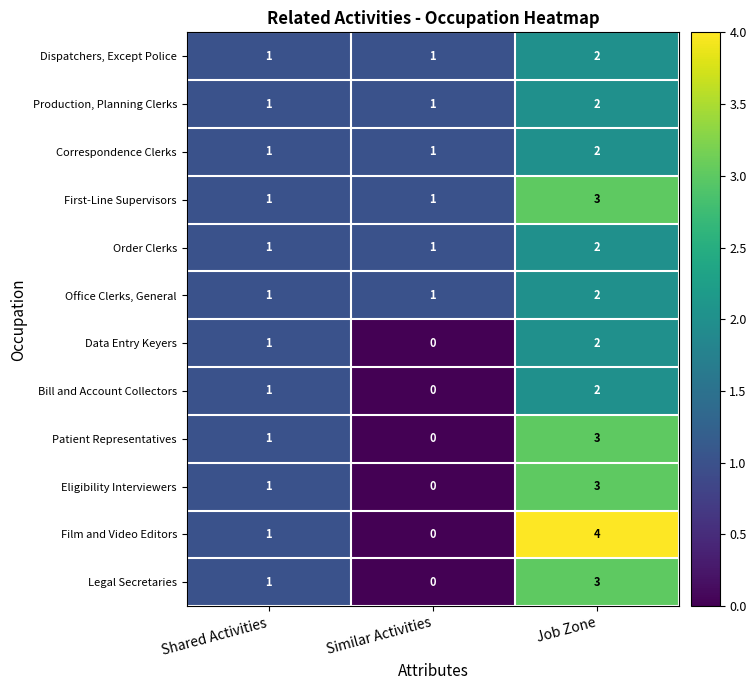

Which series changed the most between Similar Activities and Job Zone?

Film and Video Editors